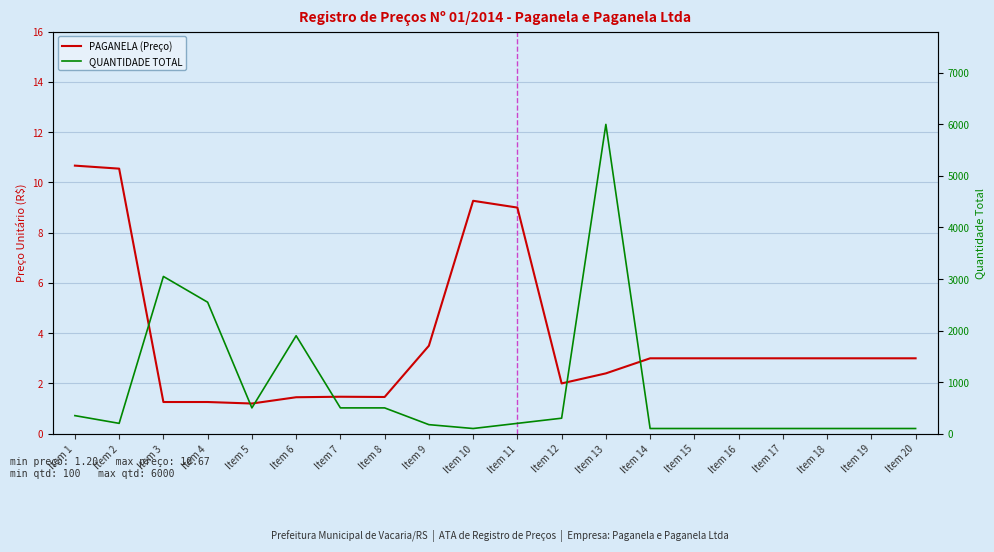

What is the sum of the PAGANELA (Preço) values at Item 20 and Item 6?

4.5